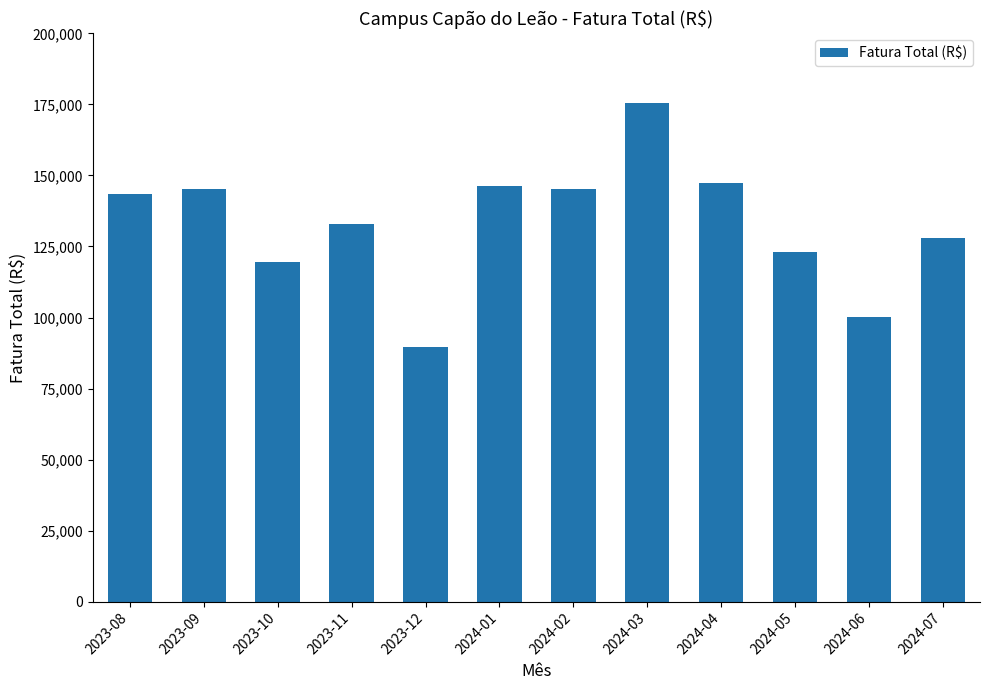

True or false: the data shows 175336.0 at 2024-03.

True